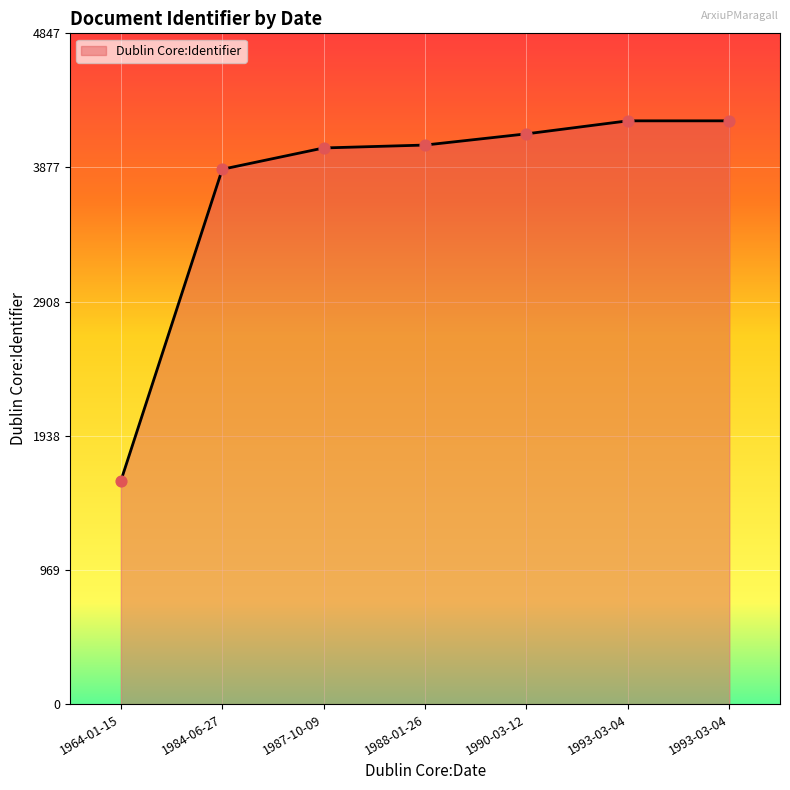

How many values are below 4040?

3